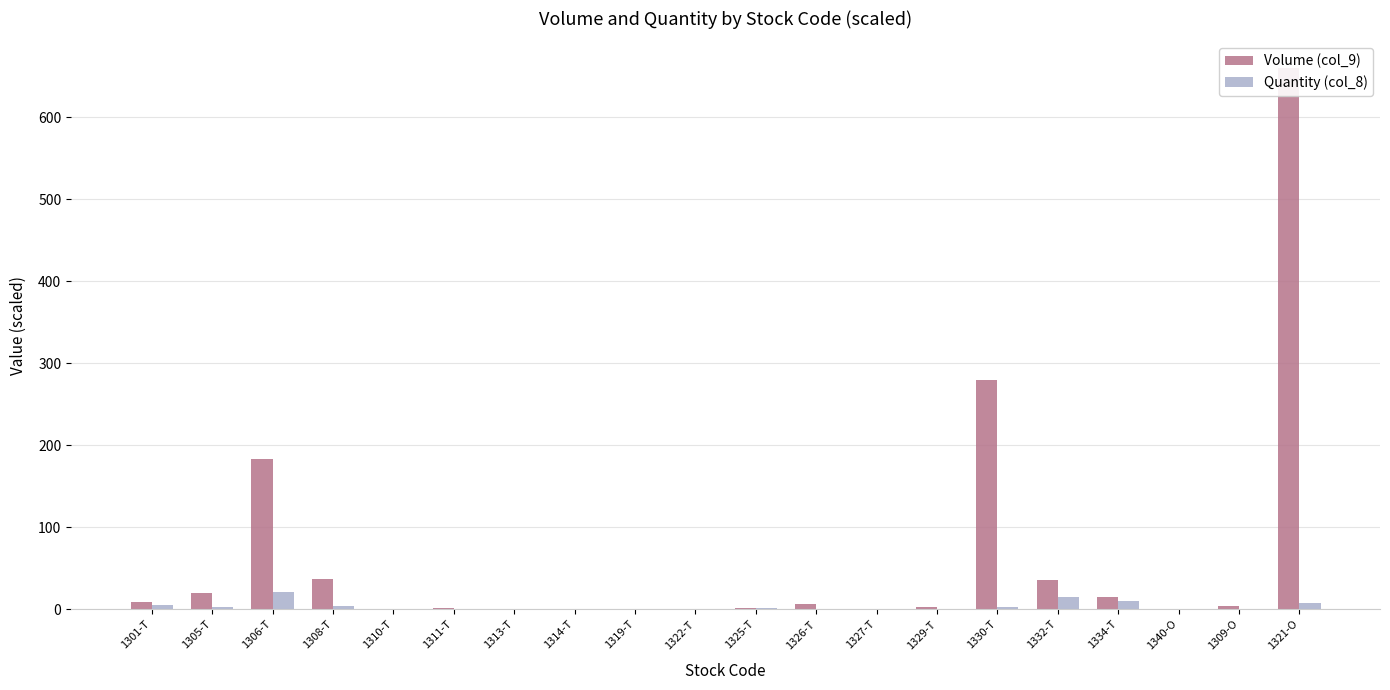

What is the sum of the Quantity (col_8) values at 1334-T and 1313-T?

9.7